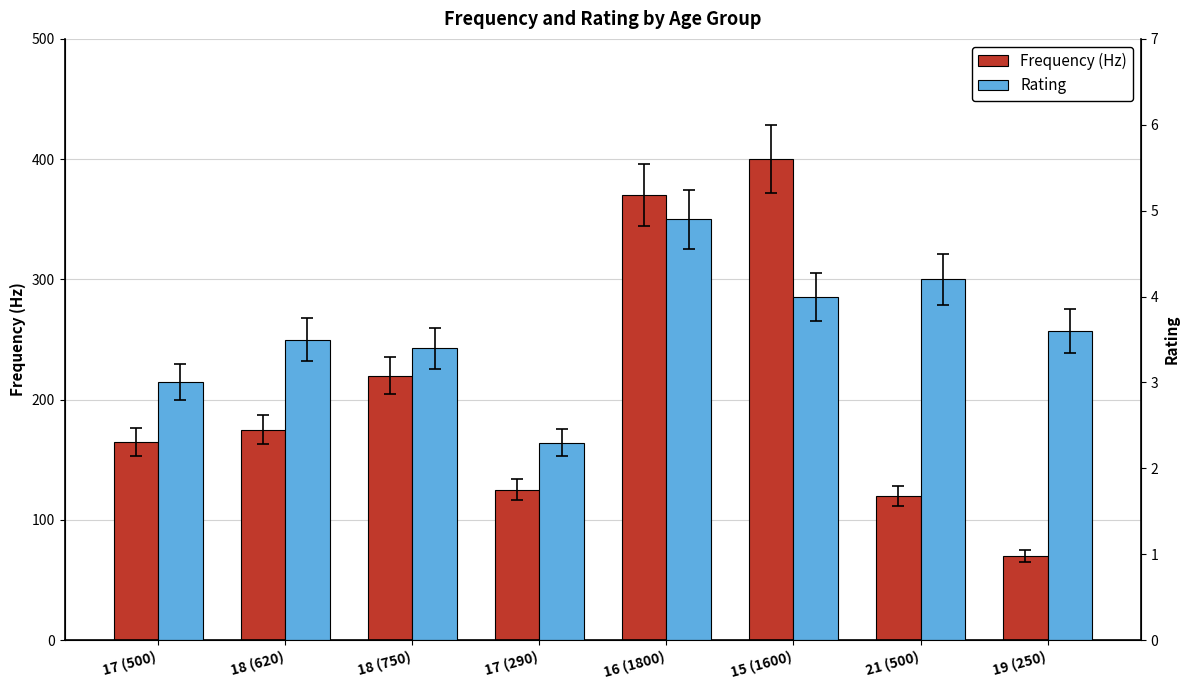

List the labels in order of Frequency (Hz) value, smallest first.

19 (250), 21 (500), 17 (290), 17 (500), 18 (620), 18 (750), 16 (1800), 15 (1600)